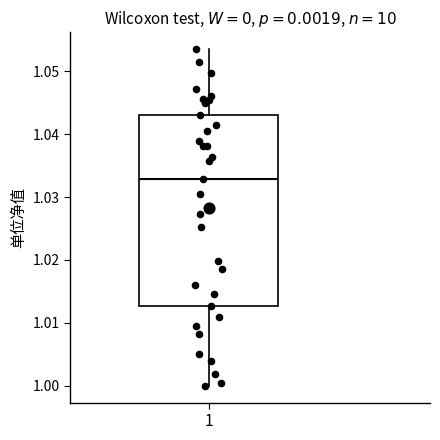

Transcribe this box plot: give where the median line is, the range the box spans, and where the two whiskers end, as read against the y-axis. The values are not printed on the chart, so give them approximately, as read against the axis.

median 1.033, box 1.013 to 1.043, whiskers 1.000 to 1.054